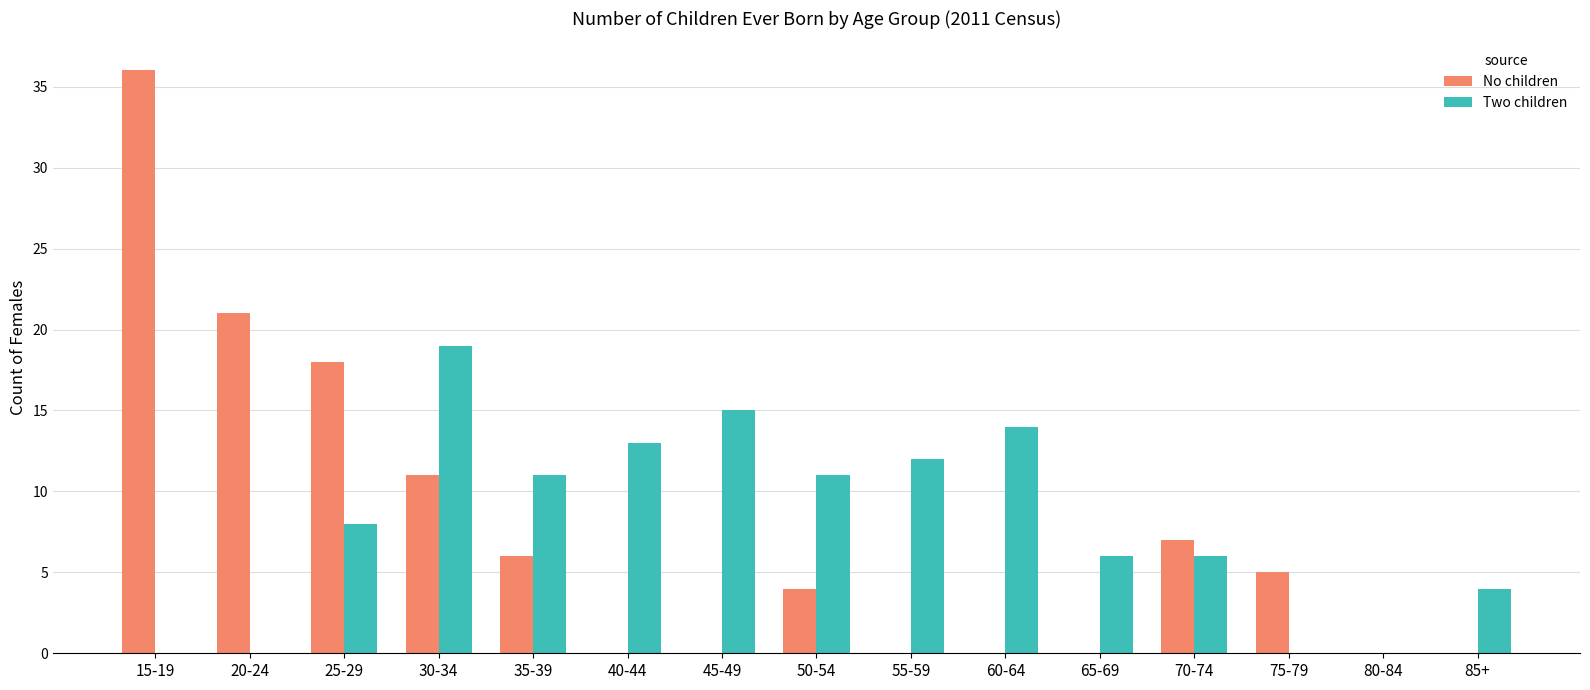

What are all the series names shown in the legend?

No children, Two children